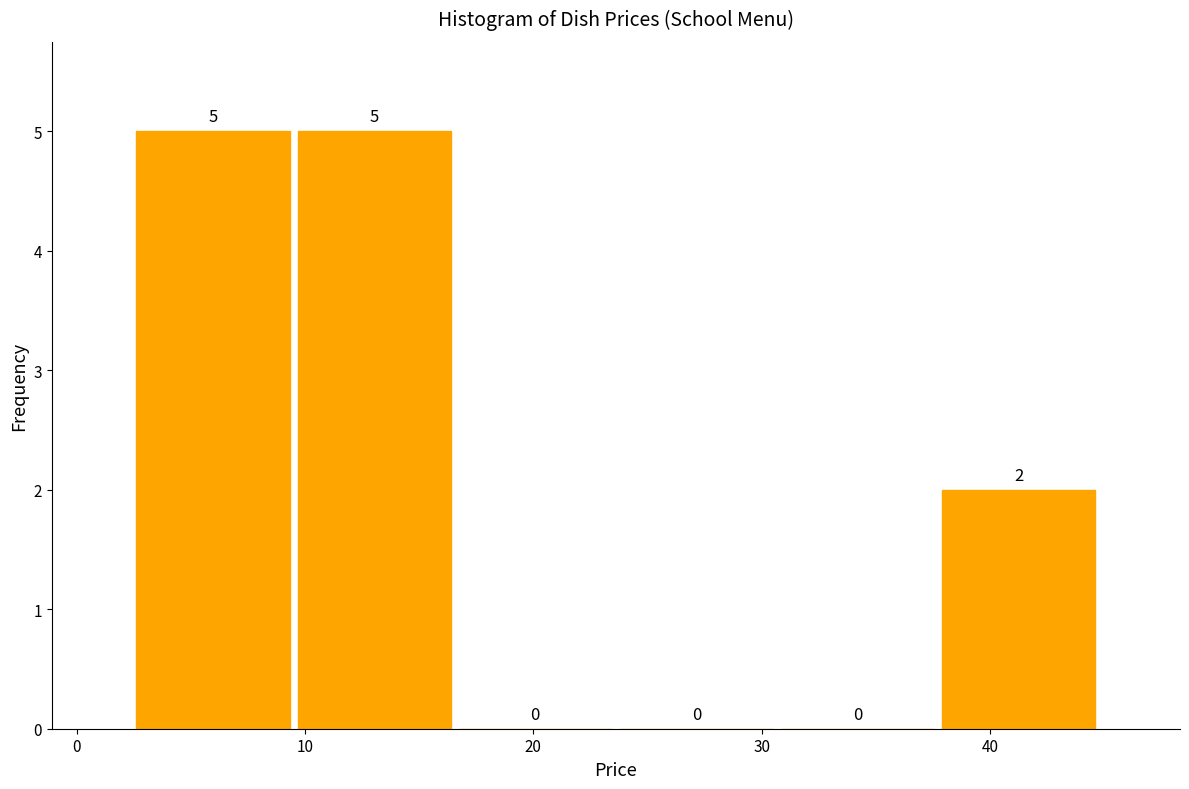

Reading left to right, transcribe this chart: for each bar, give the range it covers on the x-axis and its height. The bar edges are not printed on the chart, so give them approximately, as read against the axis.

2 to 9: 5
9 to 17: 5
17 to 24: 0
24 to 31: 0
31 to 38: 0
38 to 45: 2